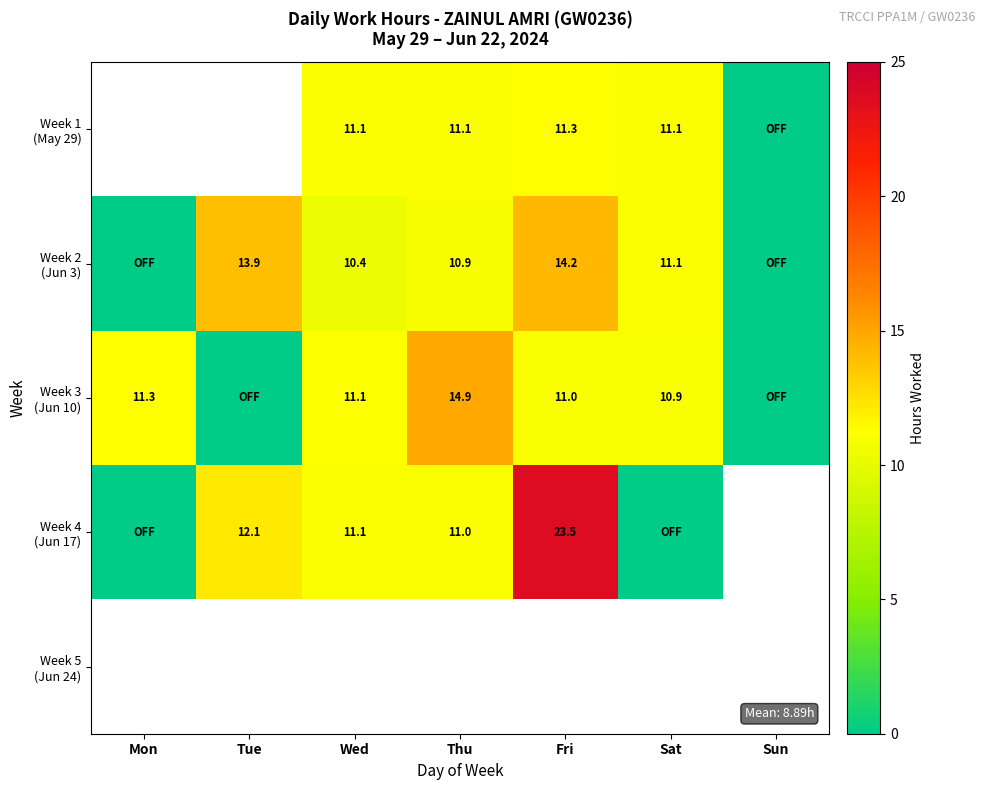

How many positive values does the Week 3 (Jun 10) series have?

5